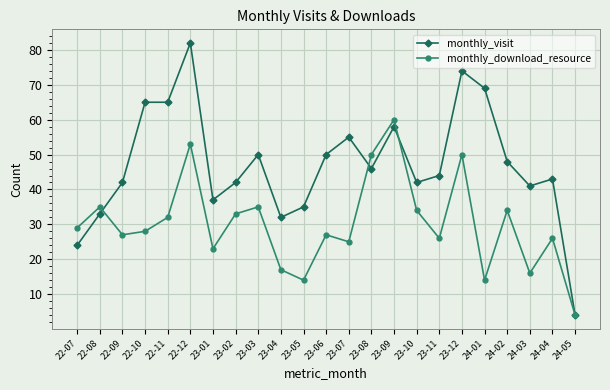

Which series has the largest total across all categories?

monthly_visit